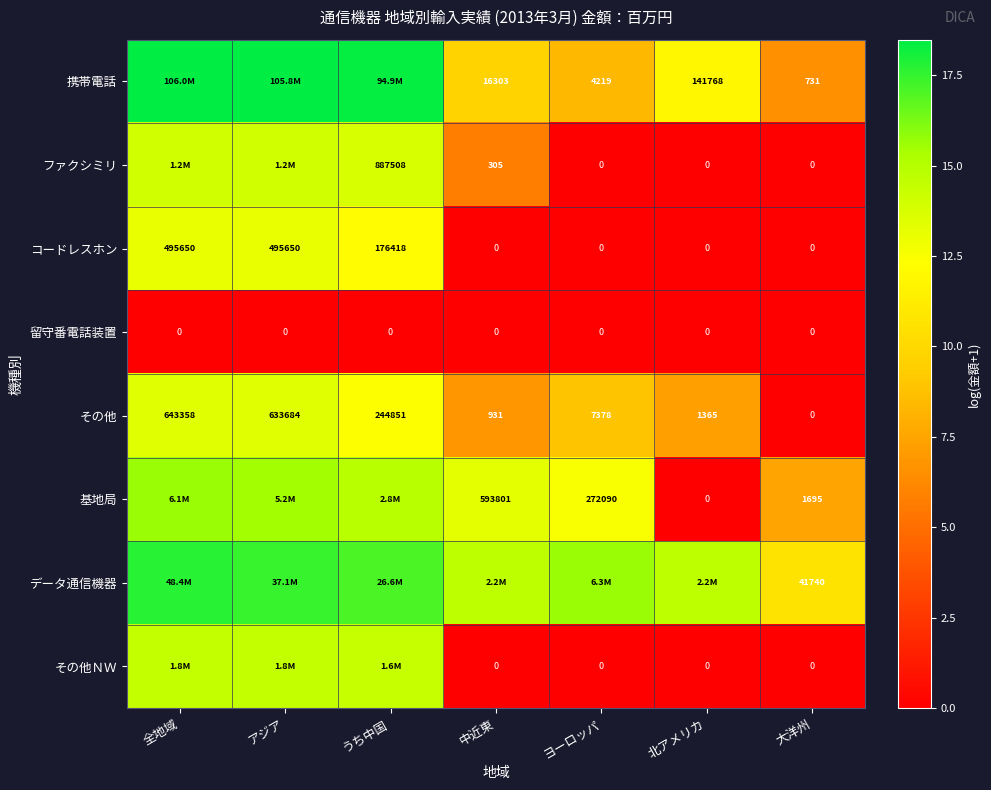

Count the number of data series in this chart.

8